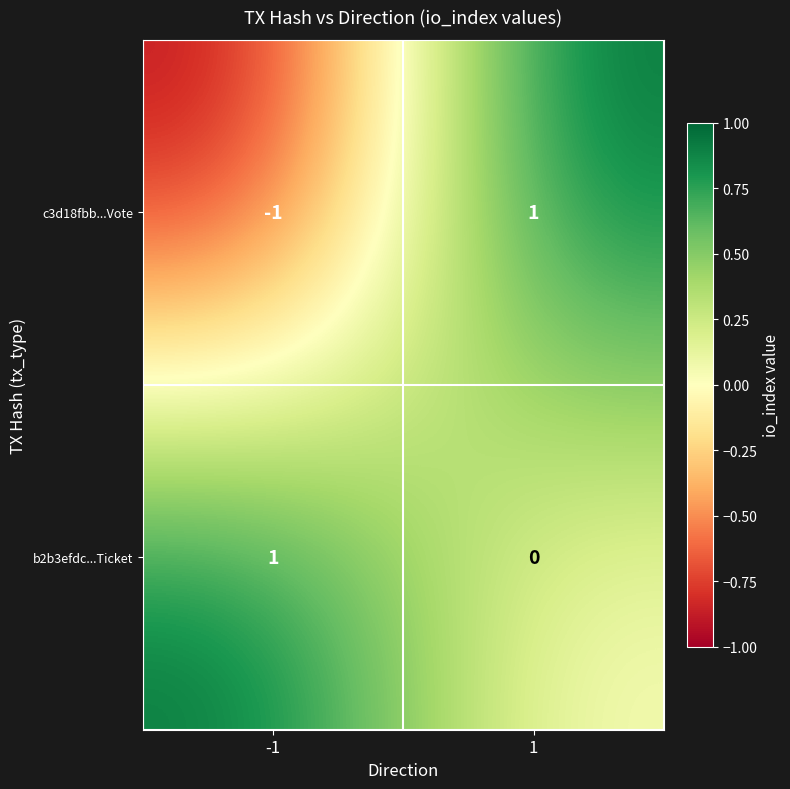

Which series changed the most between -1 and 1?

c3d18fbb...Vote